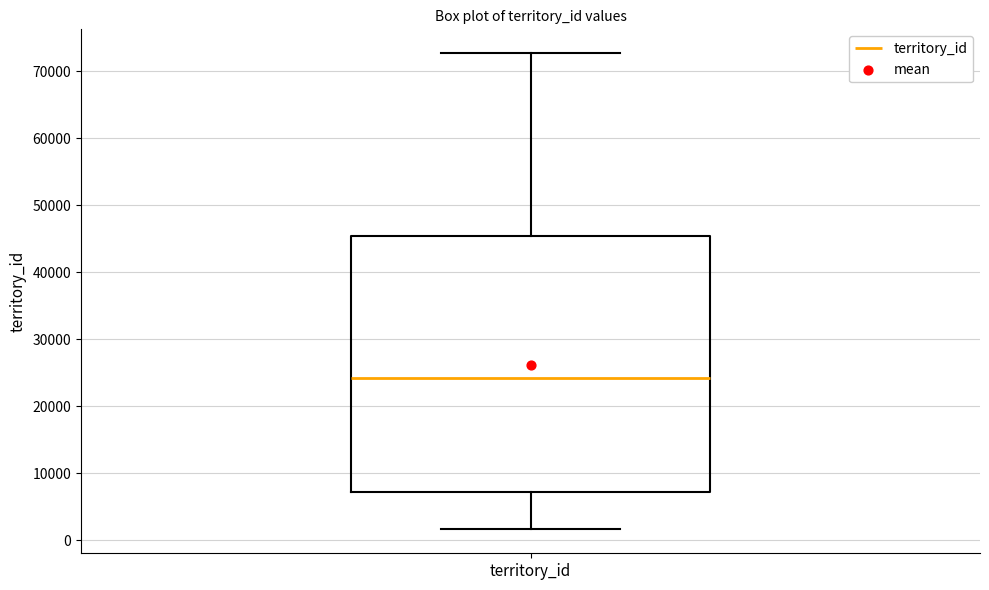

Where does the upper whisker of the box for territory_id end on the y-axis? The values are not printed on the chart, so give them approximately, as read against the axis.

73000